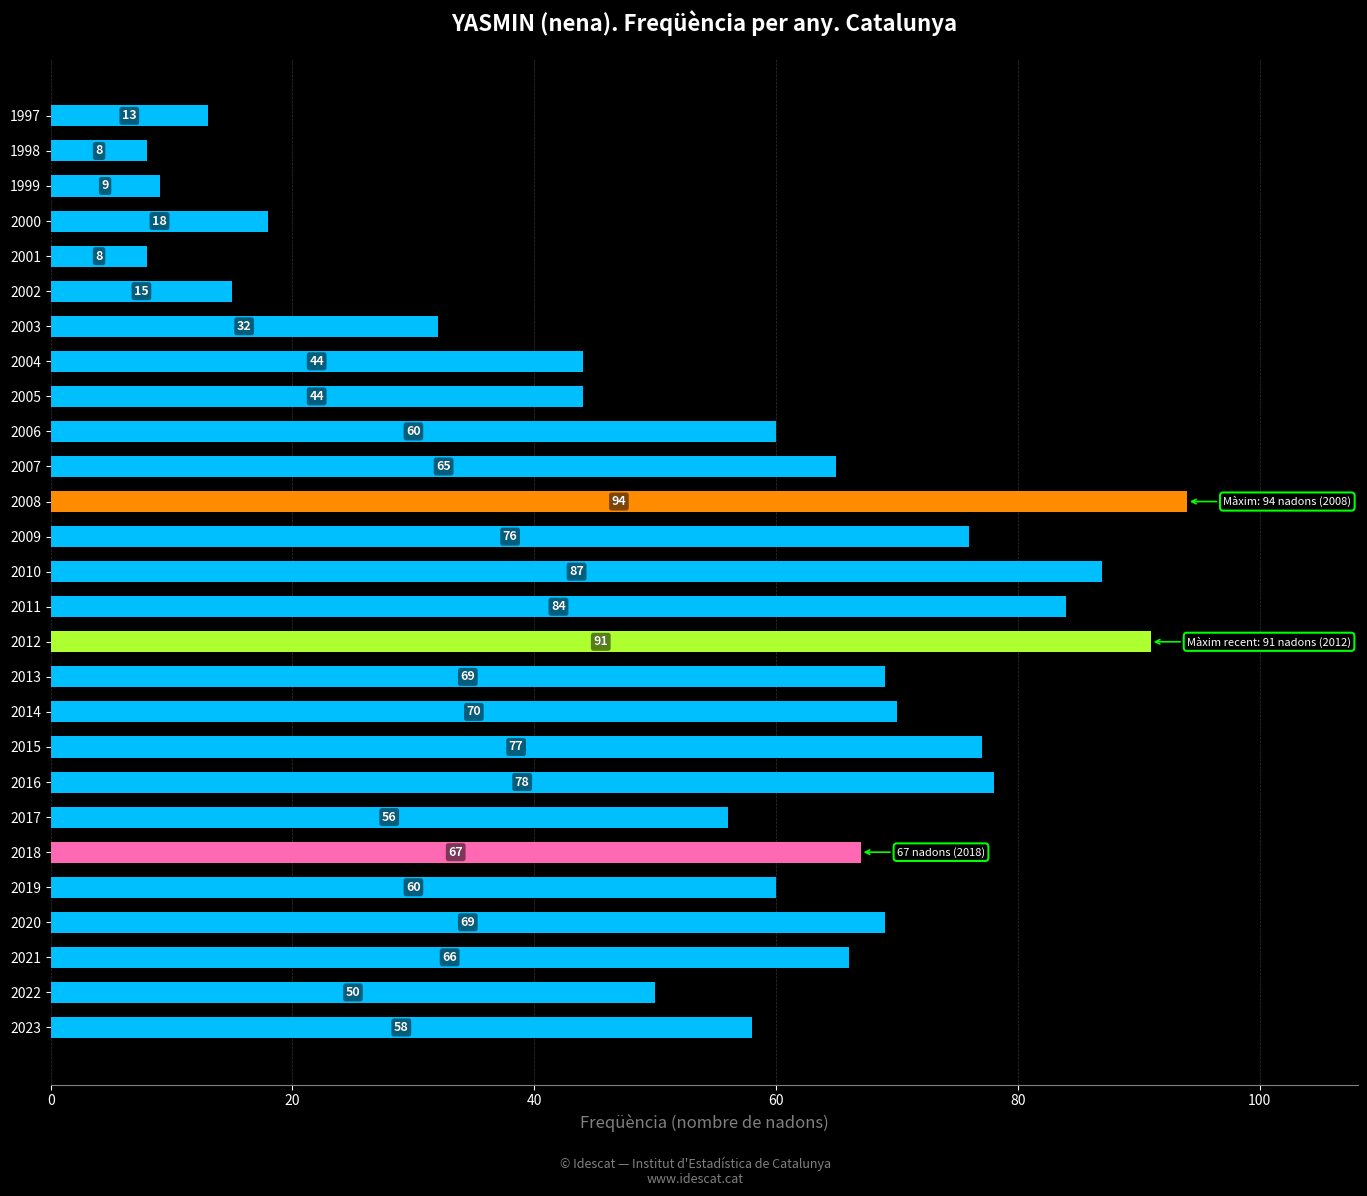

The value at 2003 is 32. True or false?

True